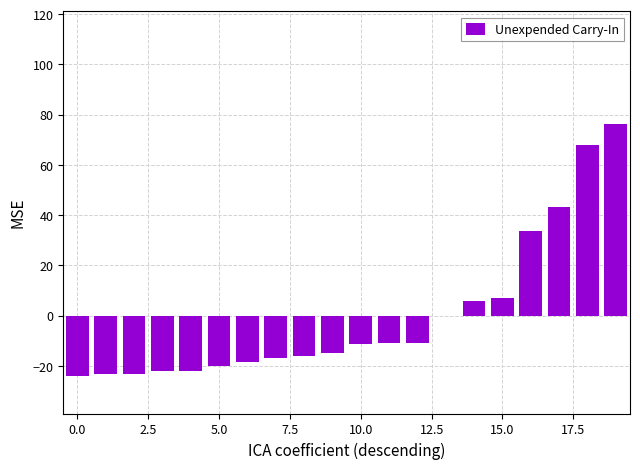

What is the greatest value displayed?

76.1